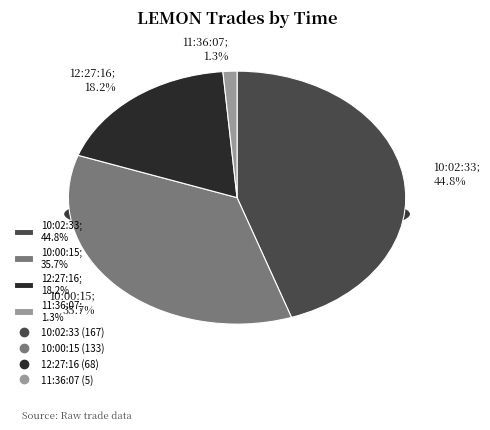

Is the sum of 11:36:07 and 10:02:33 greater than half?

No